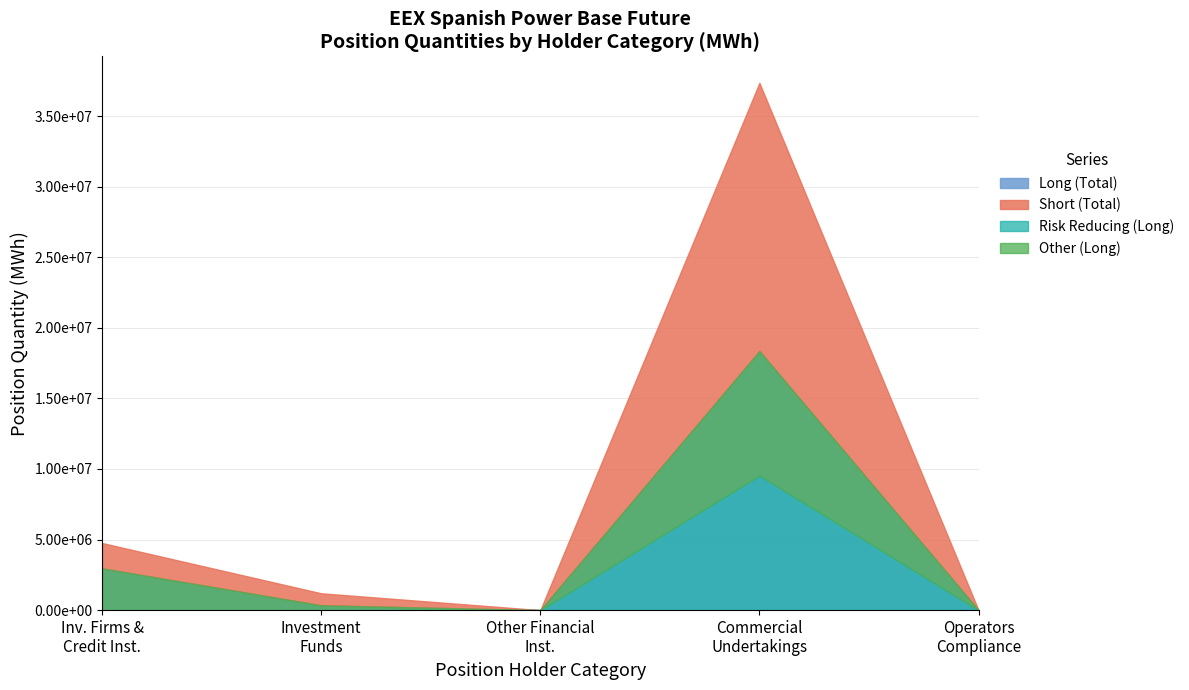

The value of Investment Firms Short at Commercial Undertakings is 8361418. True or false?

False